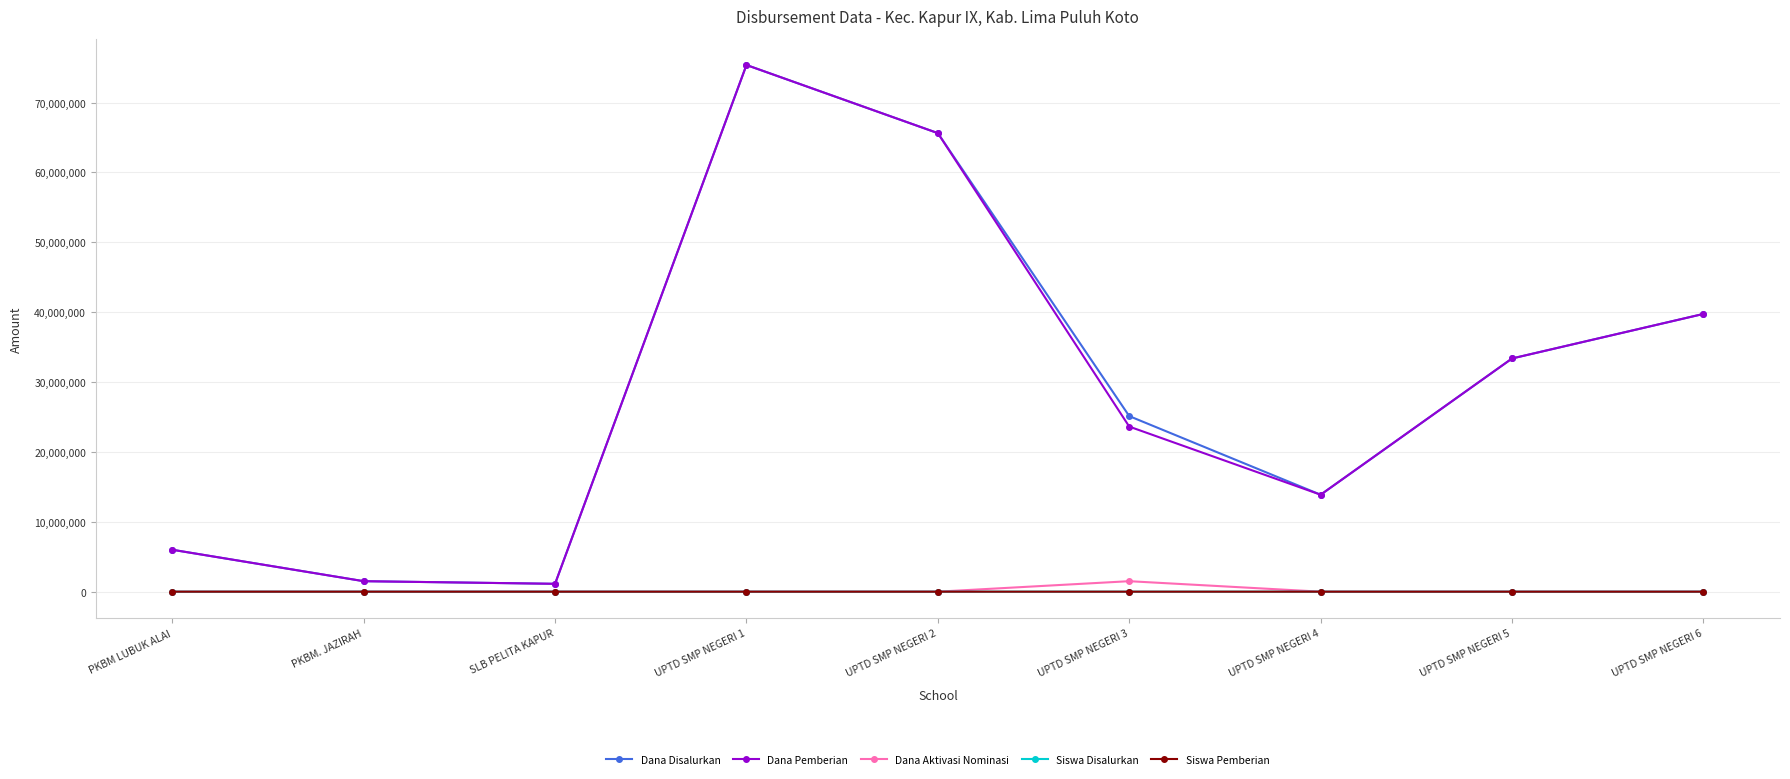

The Dana Disalurkan series shows 7045471 at UPTD SMP NEGERI 4. True or false?

False